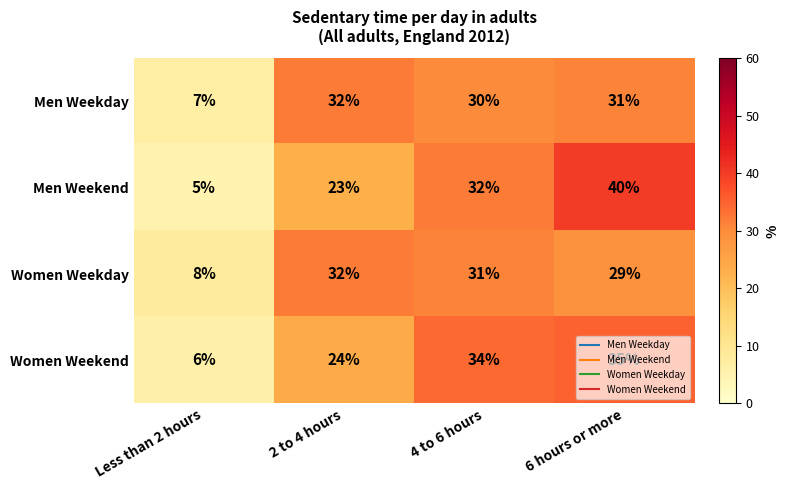

What is the total value across all series at 4 to 6 hours?

127